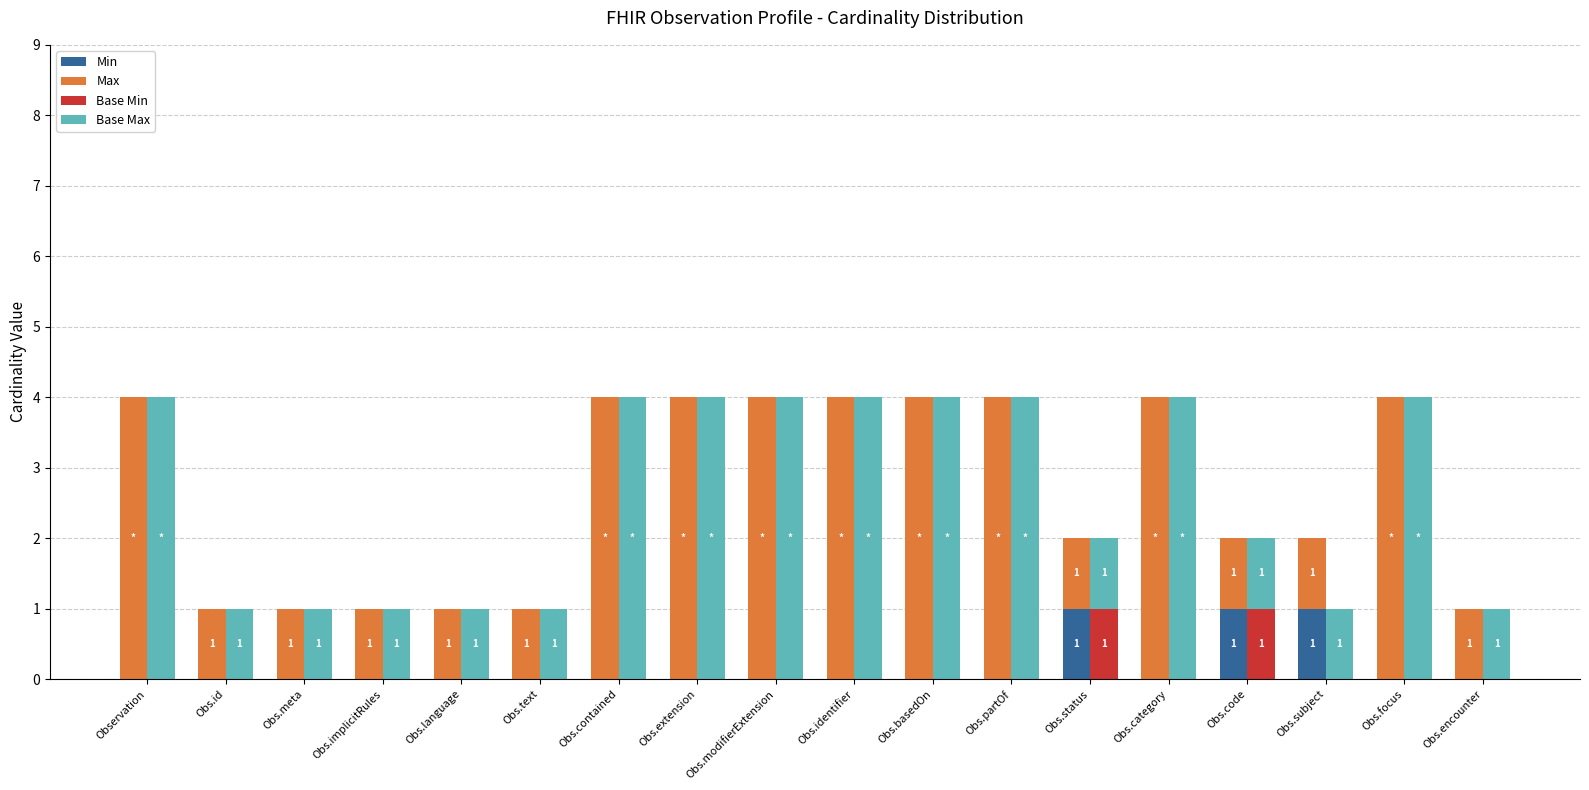

Reading left to right, extract all data points from this chart.

Min: 0	0	0	0	0	0	0	0	0	0	0	0	1	0	1	1	0	0
Max: 4	1	1	1	1	1	4	4	4	4	4	4	1	4	1	1	4	1
Base Min: 0	0	0	0	0	0	0	0	0	0	0	0	1	0	1	0	0	0
Base Max: 4	1	1	1	1	1	4	4	4	4	4	4	1	4	1	1	4	1